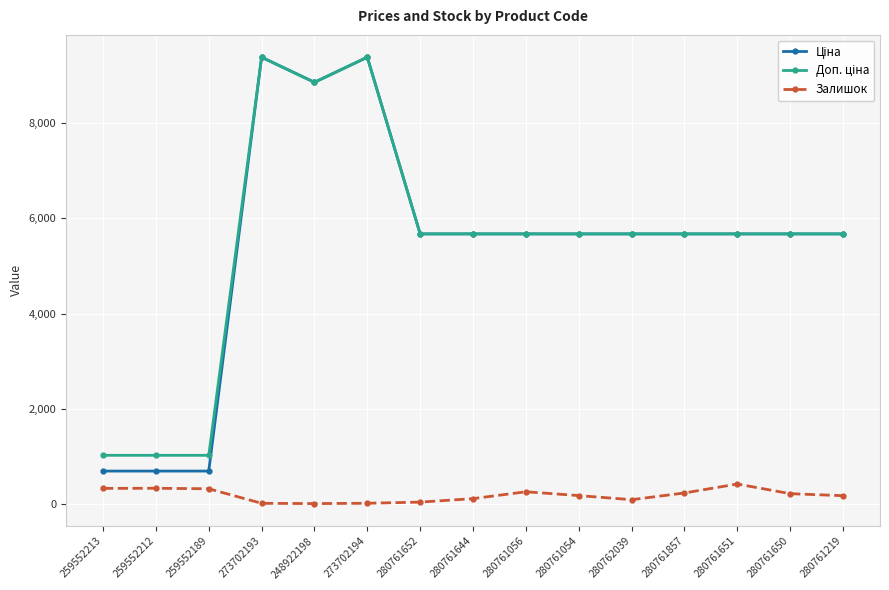

What is the greatest value displayed?

9384.0